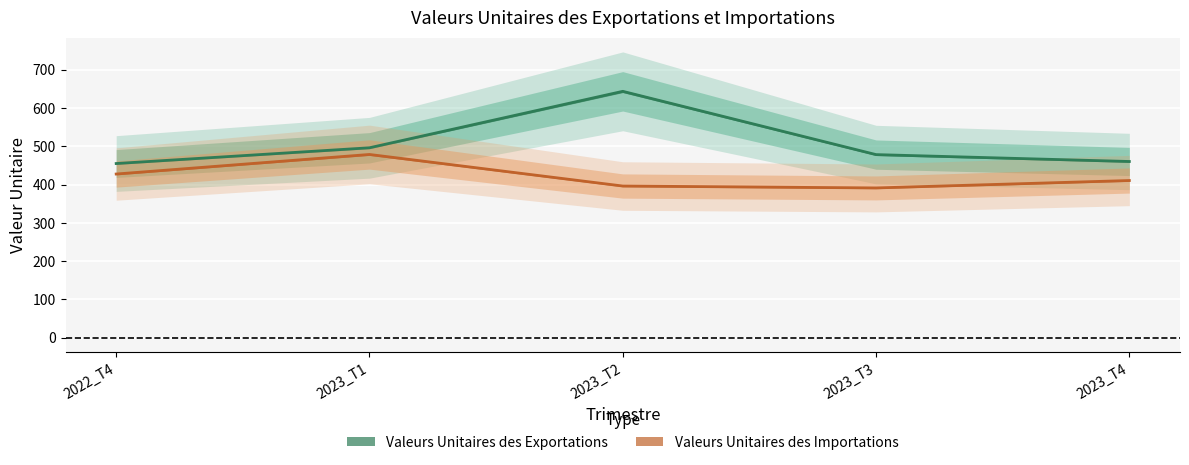

At 2023_T4, list the series in order from largest to smallest.

Valeurs Unitaires des Exportations, Valeurs Unitaires des Importations